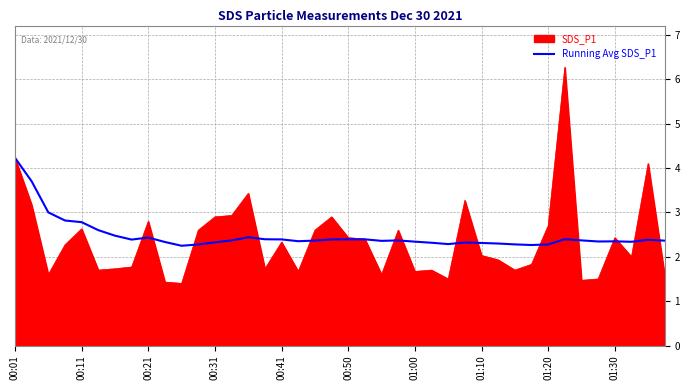

What is the highest value of the SDS_P1 series?

6.3